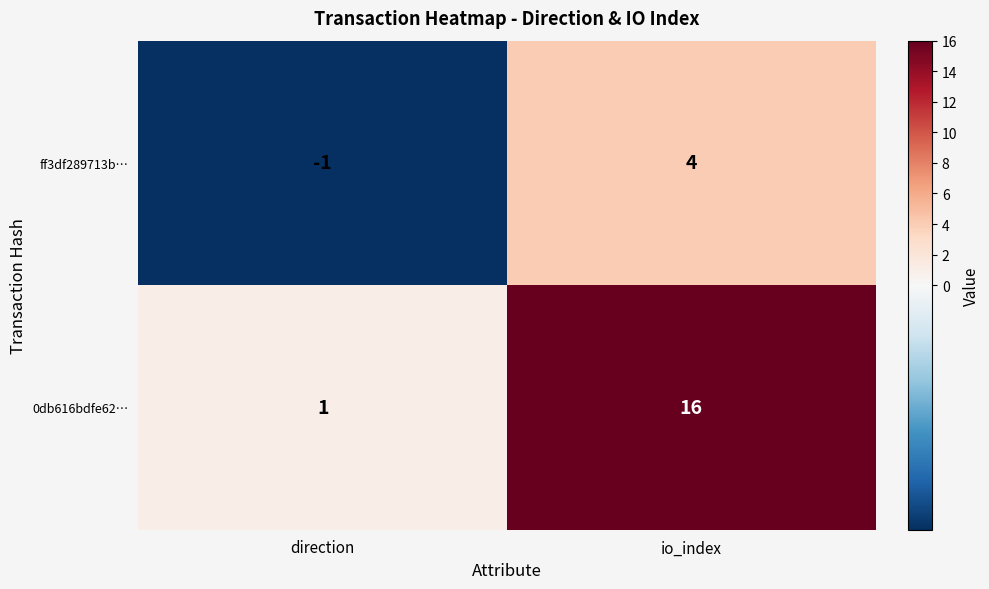

Which series has the widest spread of values?

0db616bdfe62…